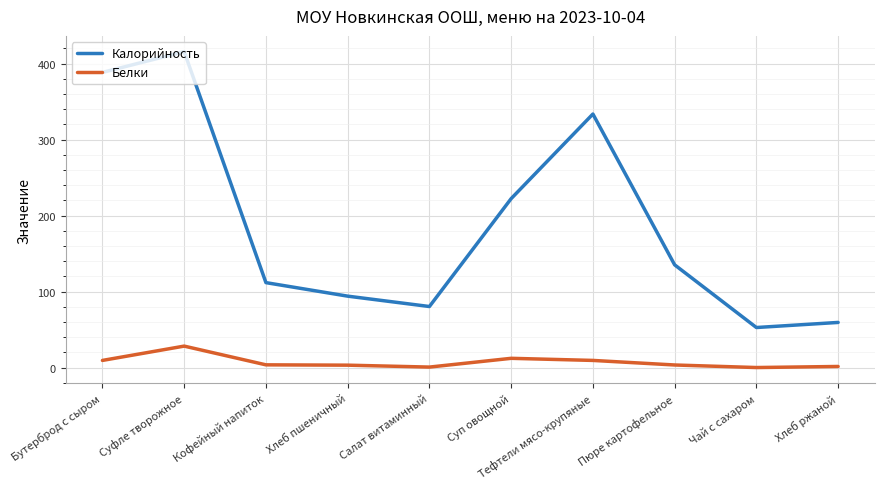

True or false: Белки and Калорийность cross at least once.

False